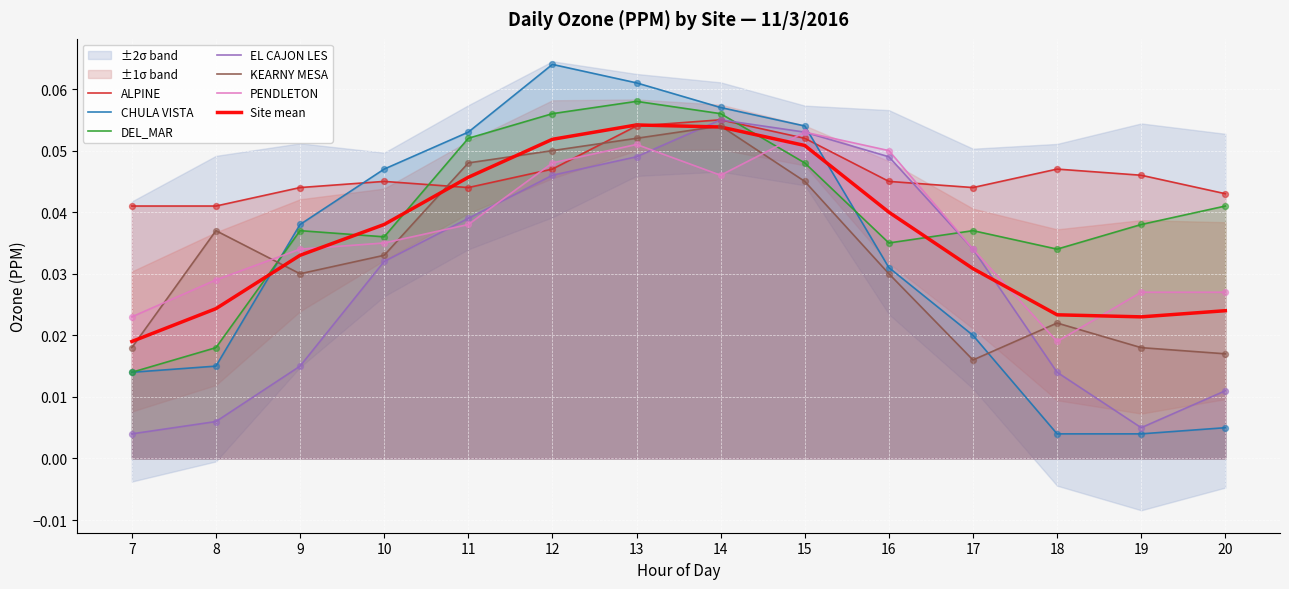

At how many categories does at least one series exceed 0?

14